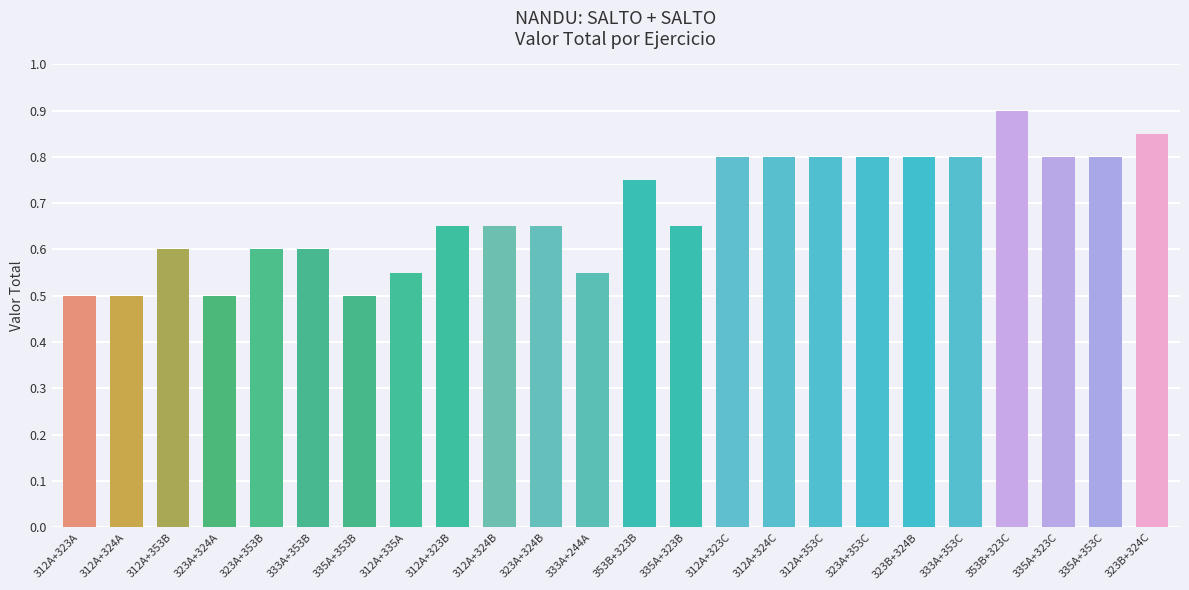

How many values are between 0 and 1?

24